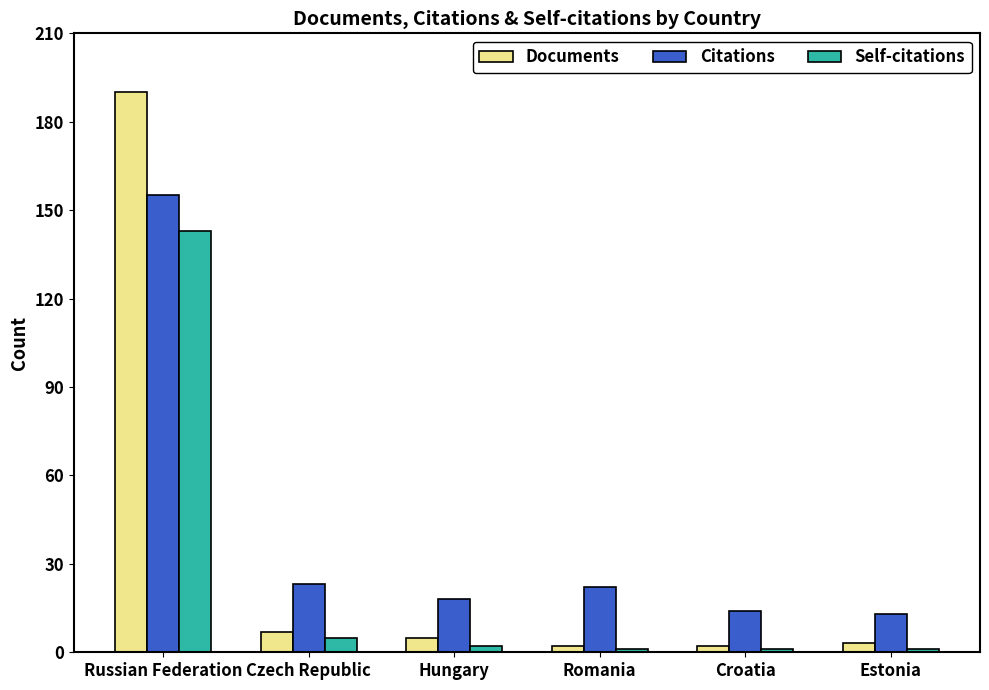

What position from the left is Russian Federation?

1